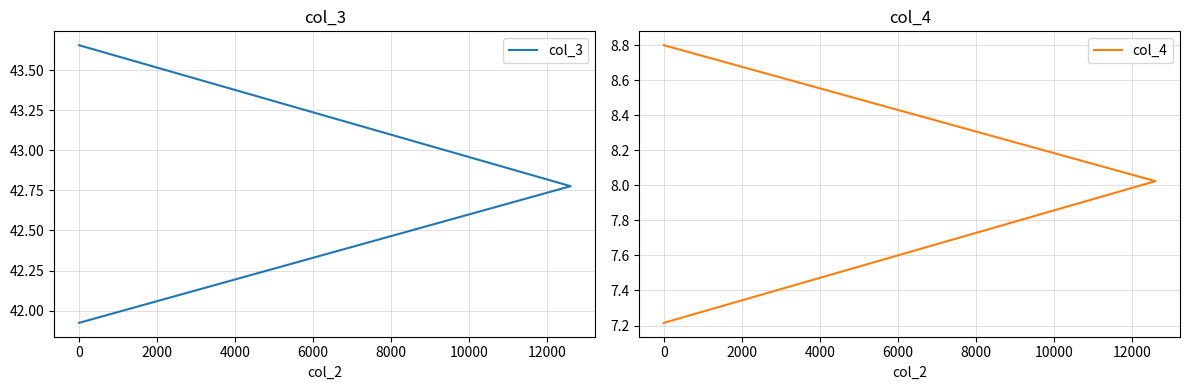

What is the sum of all col_3 values?

128.4